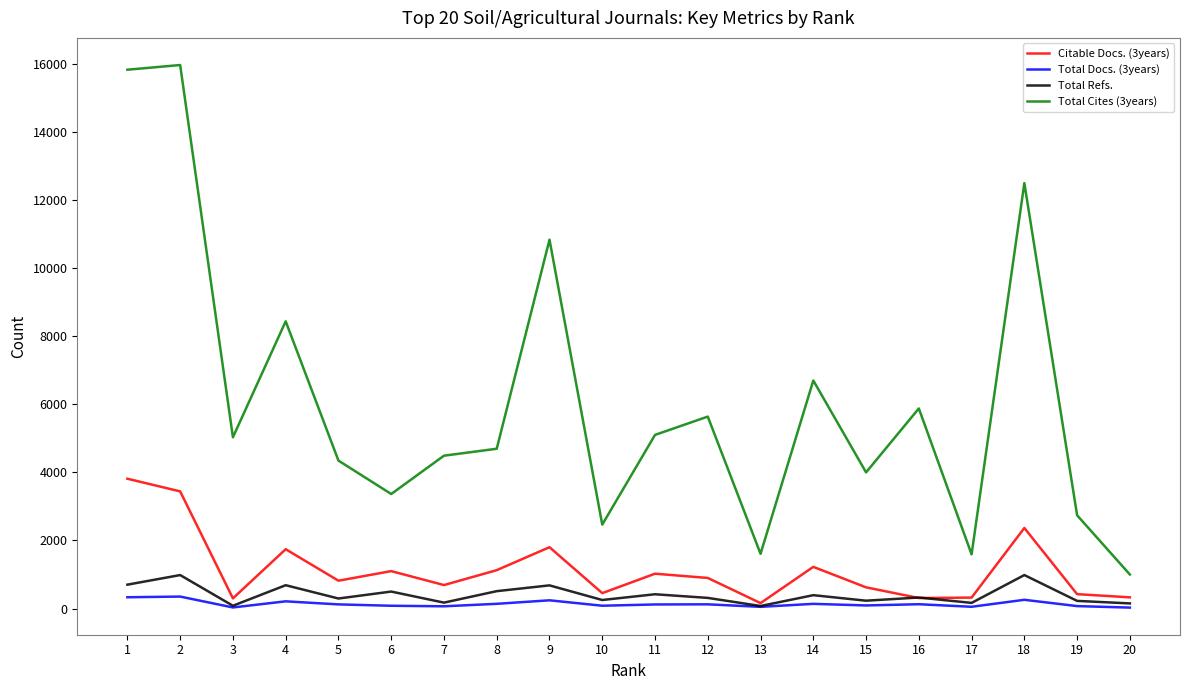

Is it true that Total Cites (3years) equals 2466 at 10?

True